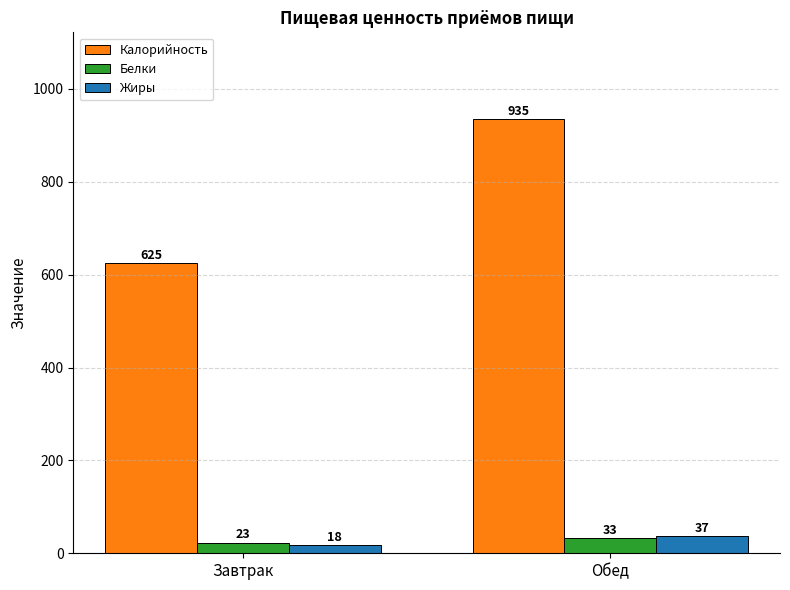

Reading left to right, list all the values displayed in this chart.

Калорийность: Завтрак=625	Обед=935
Белки: Завтрак=23	Обед=33
Жиры: Завтрак=18	Обед=37